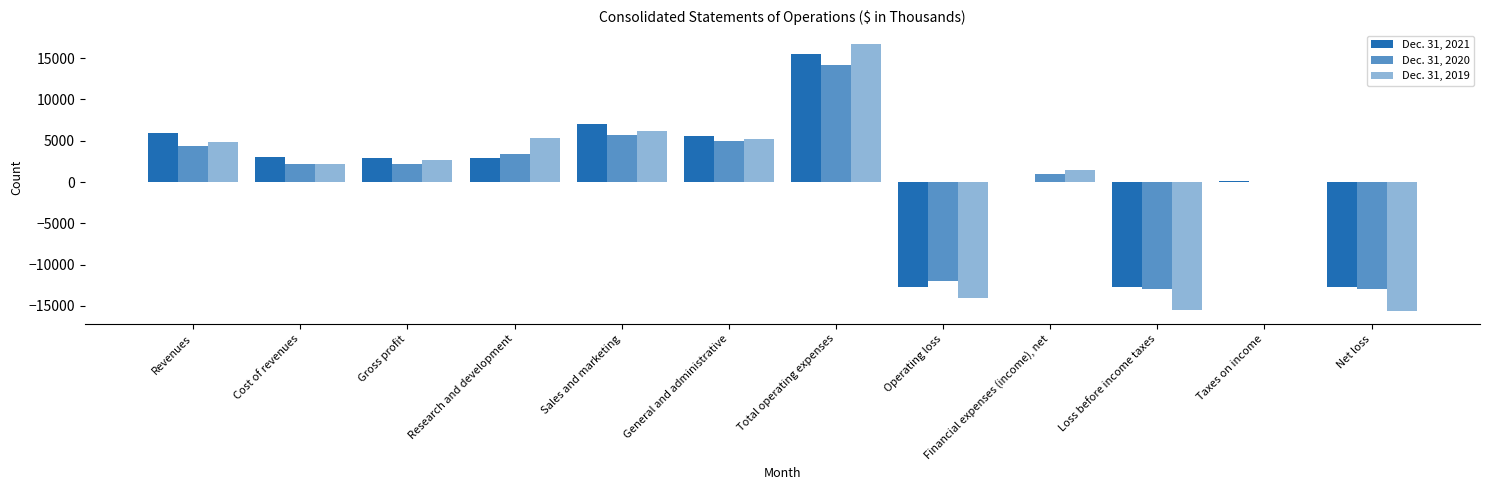

What is the sum of all Dec. 31, 2021 values?

5096